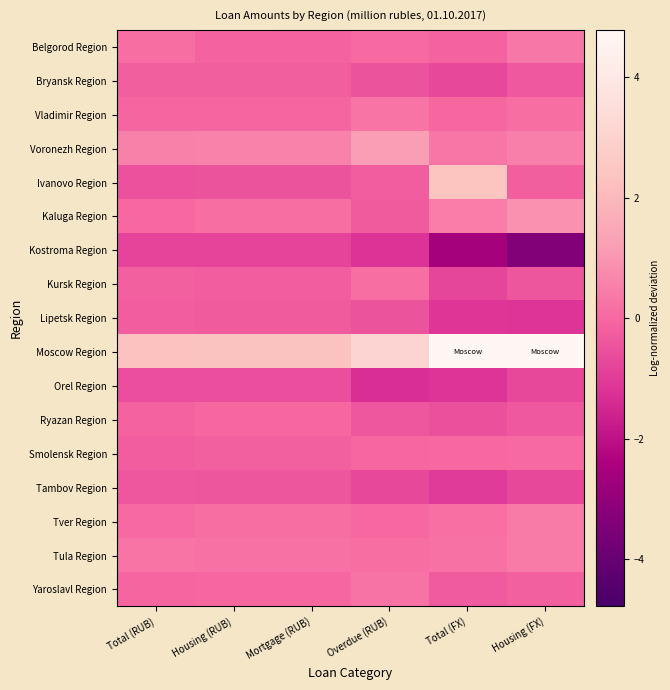

List the series in order of their peak value, lowest first.

Kostroma Region, Orel Region, Tambov Region, Lipetsk Region, Bryansk Region, Ryazan Region, Smolensk Region, Kursk Region, Yaroslavl Region, Vladimir Region, Belgorod Region, Tula Region, Tver Region, Kaluga Region, Voronezh Region, Ivanovo Region, Moscow Region